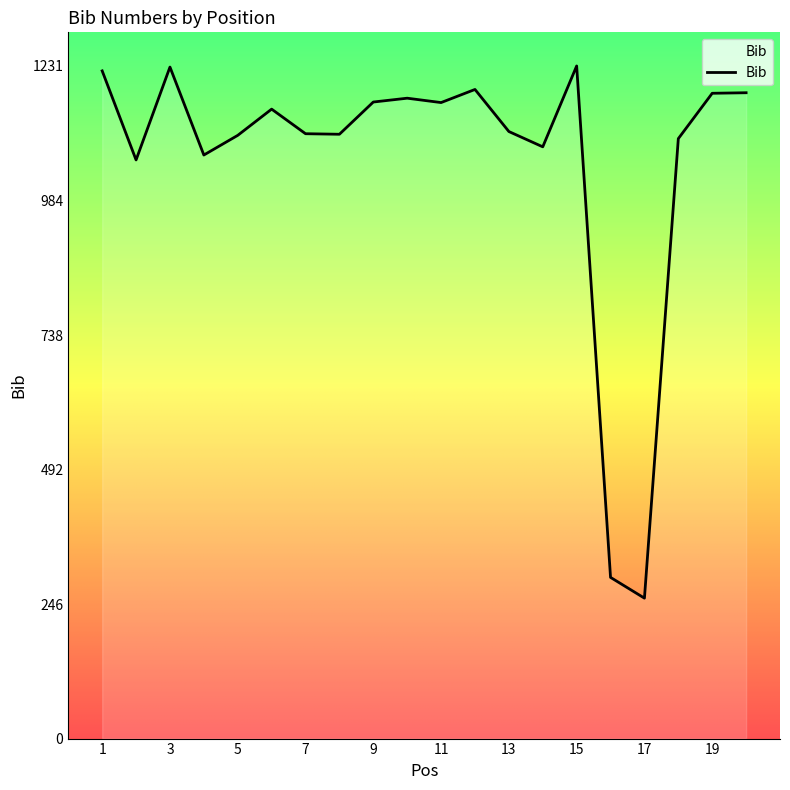

What is the difference between the maximum and minimum values?

974